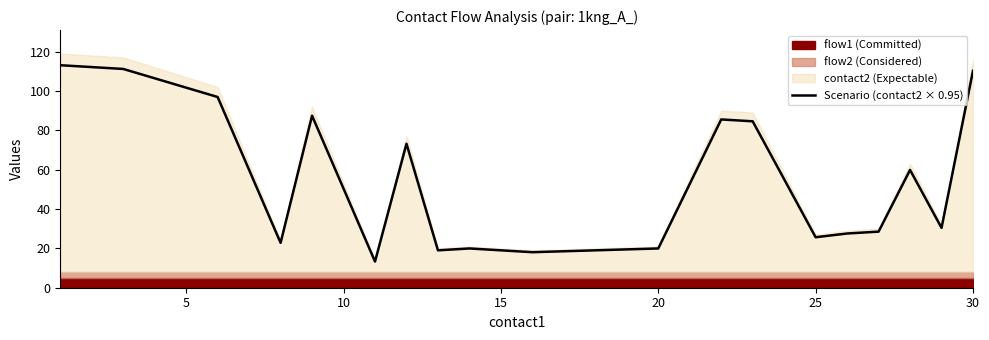

Is it true that the value at 16 is 107.5?

False